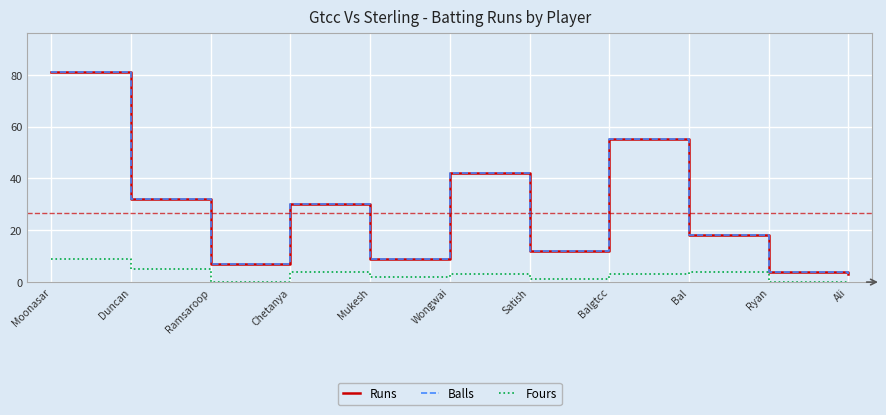

Is it true that Runs equals 9 at Mukesh?

True